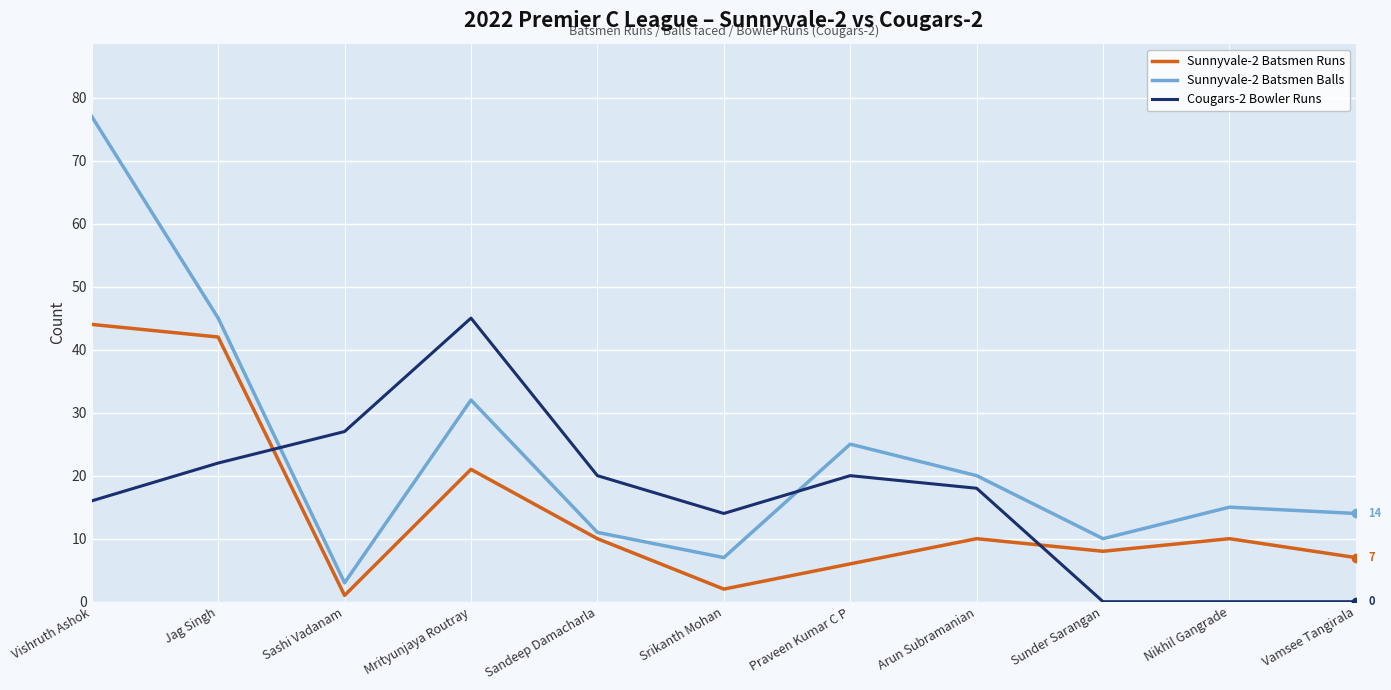

What position from the right is Nikhil Gangrade?

2